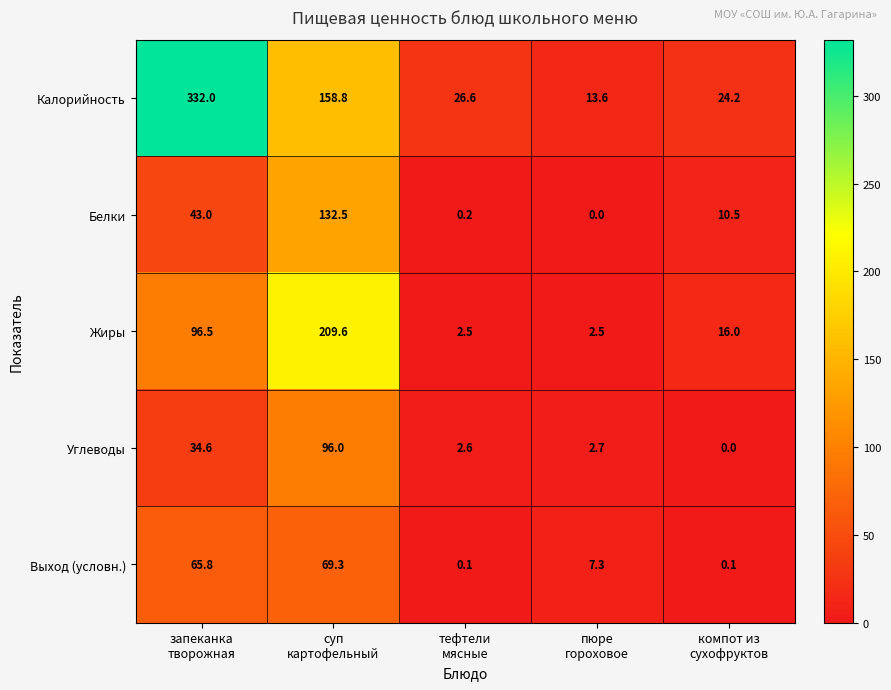

What is the difference between the second highest and second lowest values in the Жиры series?

94.0